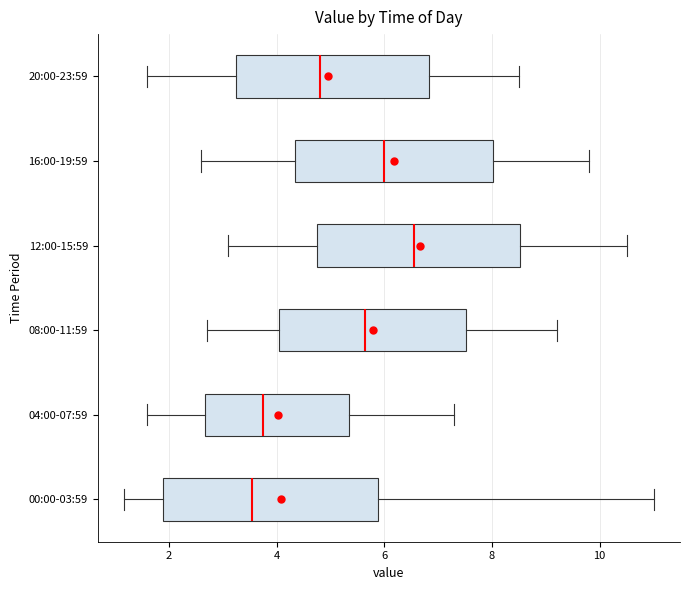

Reading bottom to top, transcribe this box plot: for each box, give where its median line is, the range the box spans, and where its two whiskers end, as read against the x-axis. The values are not printed on the chart, so give them approximately, as read against the axis.

00:00-03:59: median 3.6, box 1.8 to 5.8, whiskers 1.2 to 11.0
04:00-07:59: median 3.8, box 2.6 to 5.4, whiskers 1.6 to 7.4
08:00-11:59: median 5.6, box 4.0 to 7.6, whiskers 2.8 to 9.2
12:00-15:59: median 6.6, box 4.8 to 8.6, whiskers 3.2 to 10.6
16:00-19:59: median 6.0, box 4.4 to 8.0, whiskers 2.6 to 9.8
20:00-23:59: median 4.8, box 3.2 to 6.8, whiskers 1.6 to 8.6